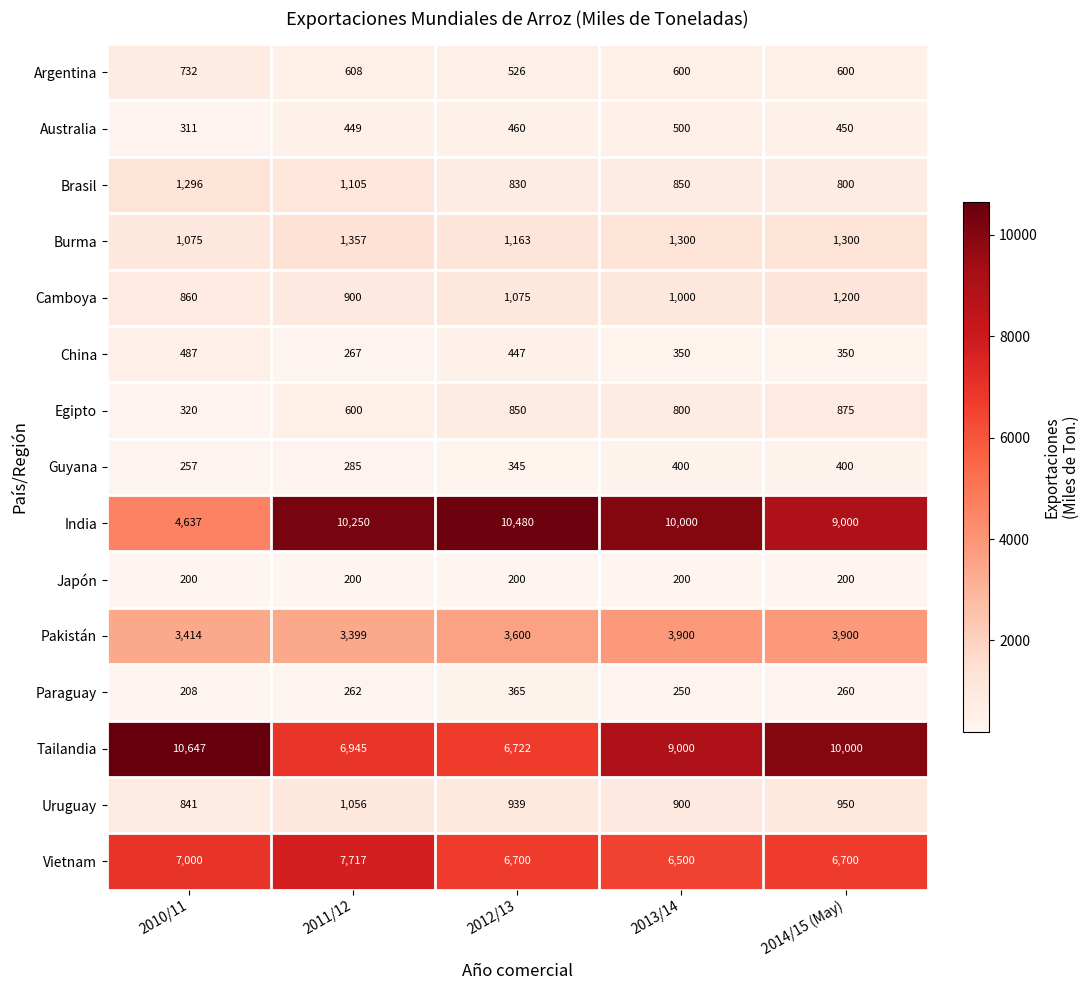

What is the difference between the highest and lowest values at 2012/13?

10280